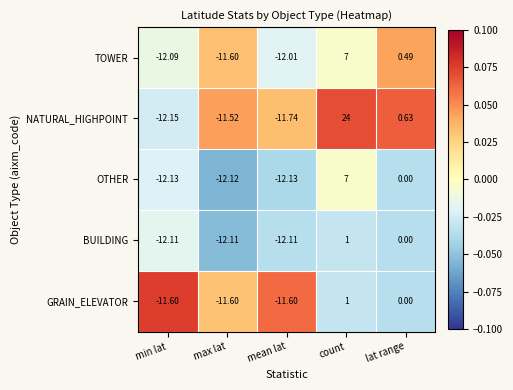

Which series has the largest total across all categories?

NATURAL_HIGHPOINT